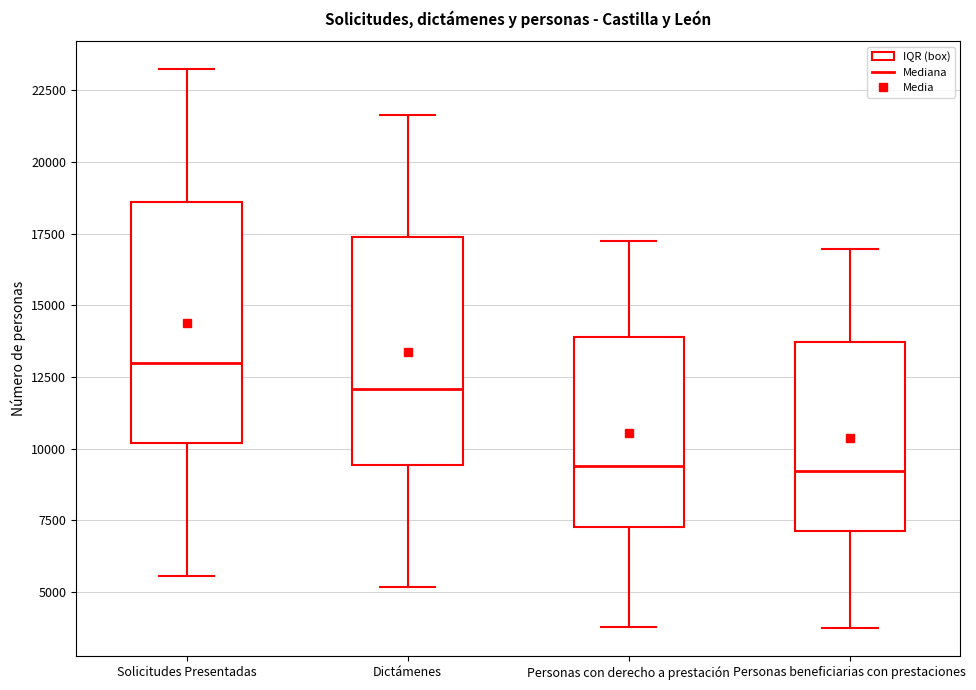

Where does the lower whisker of the box for Dictámenes end on the y-axis? The values are not printed on the chart, so give them approximately, as read against the axis.

5000